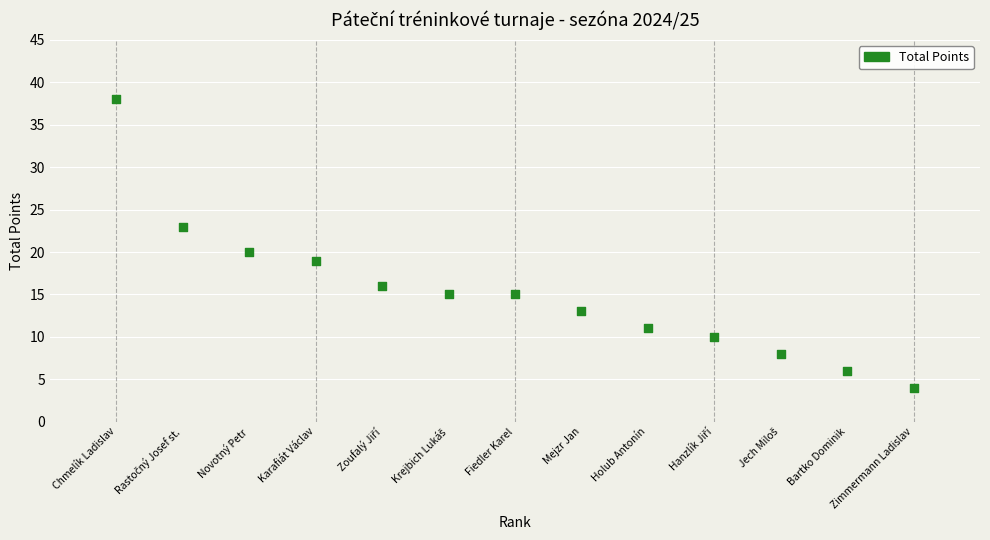

What is the range of X values (max minus min)?

12